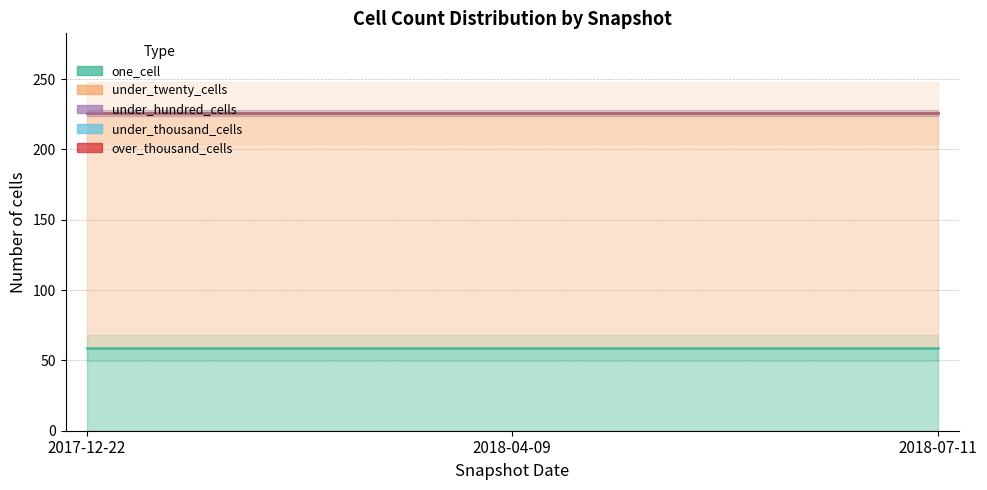

What are all the series names shown in the legend?

one_cell, under_twenty_cells, under_hundred_cells, under_thousand_cells, over_thousand_cells